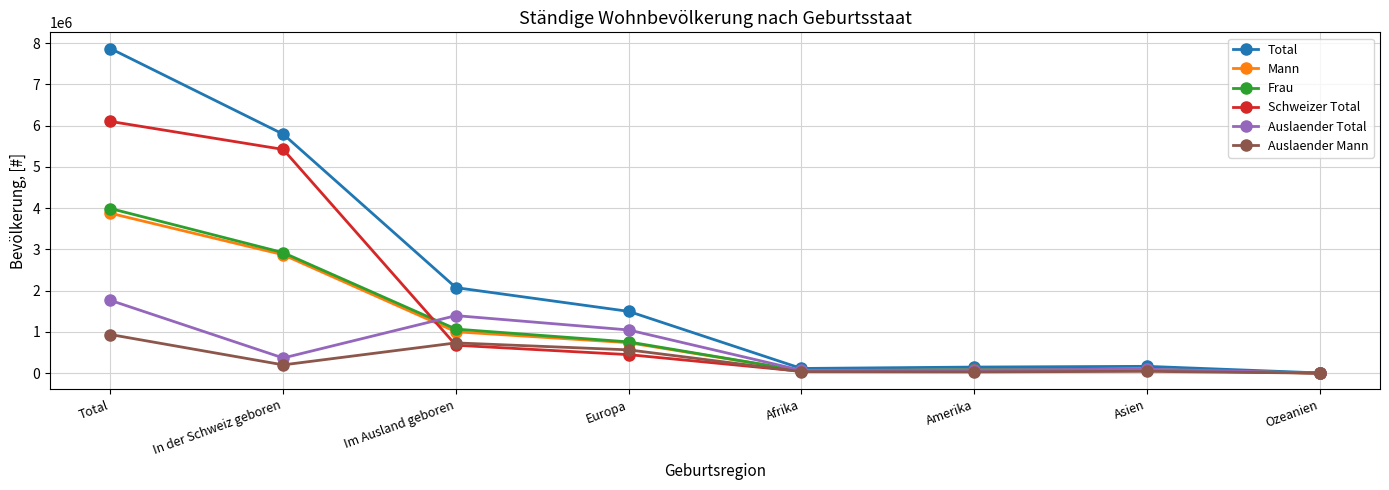

Which series has the largest total across all categories?

Total